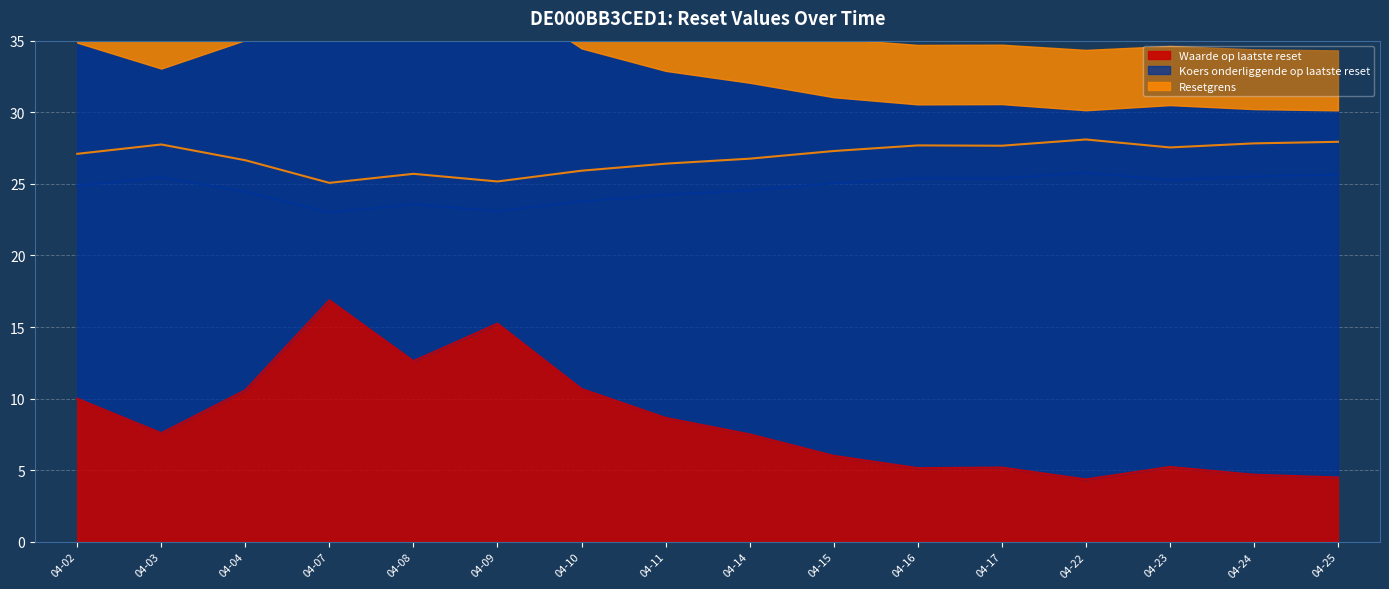

What is the highest value of the Waarde op laatste reset series?

16.9